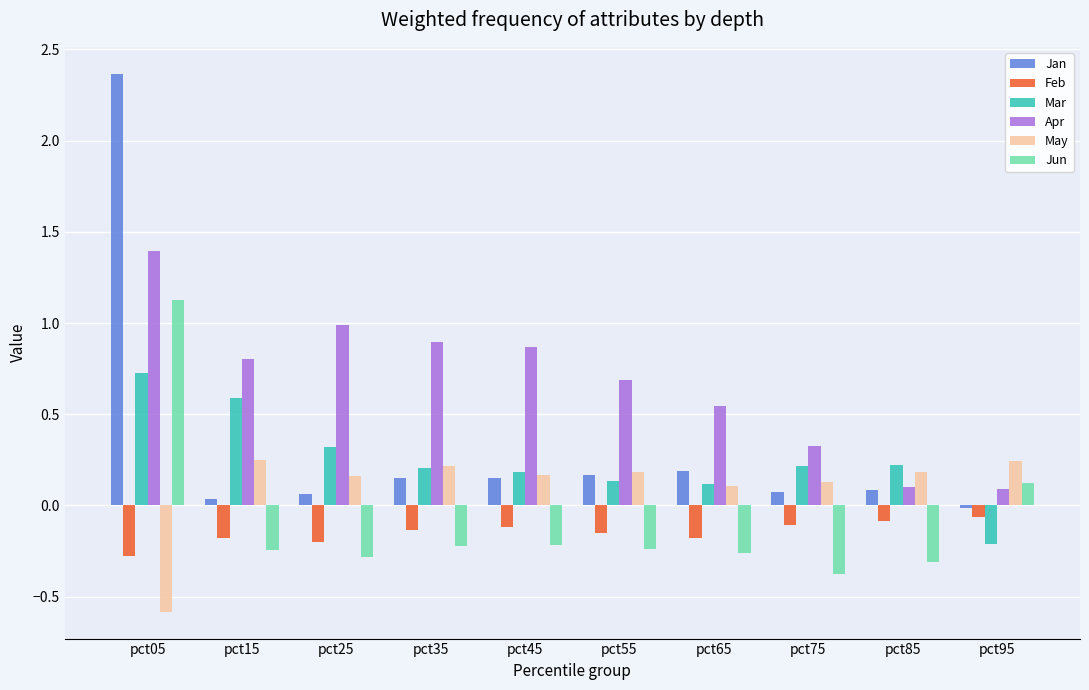

What is the sum of all Mar values?

2.5